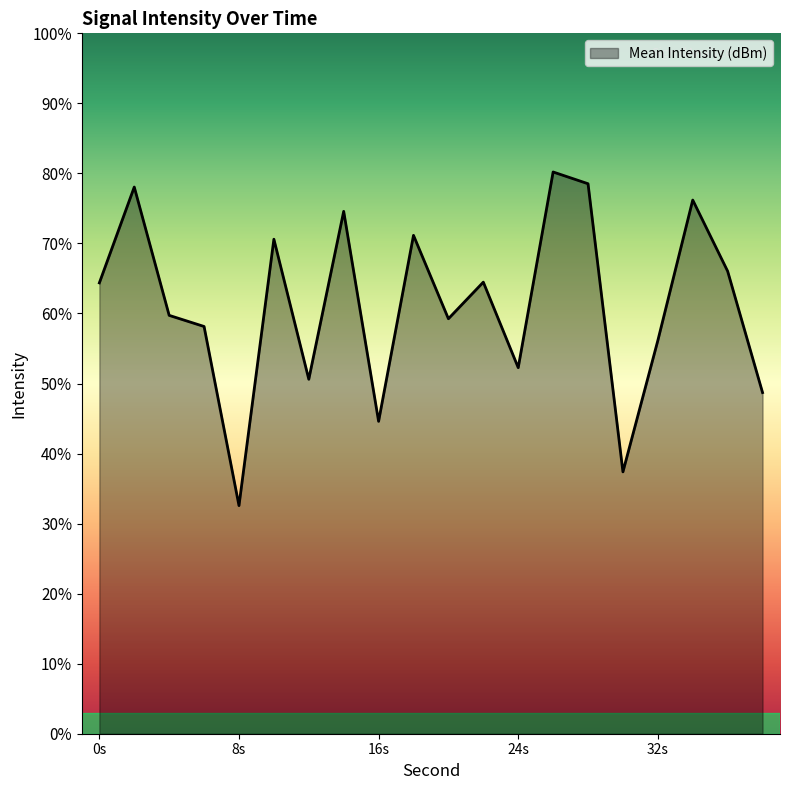

How many lines are shown in the chart?

1